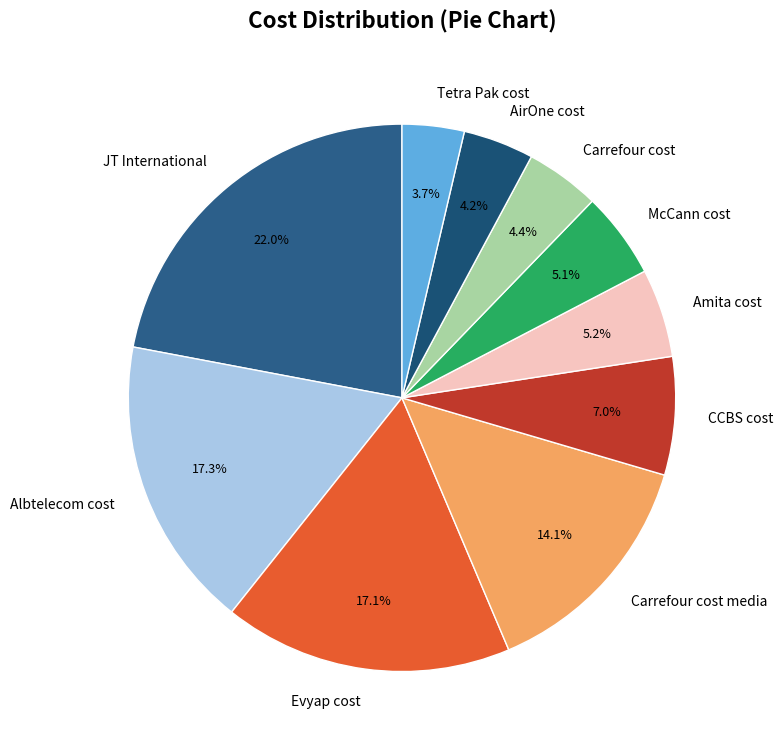

To the nearest percent, what is the combined percentage of JT International and Evyap cost?

39%